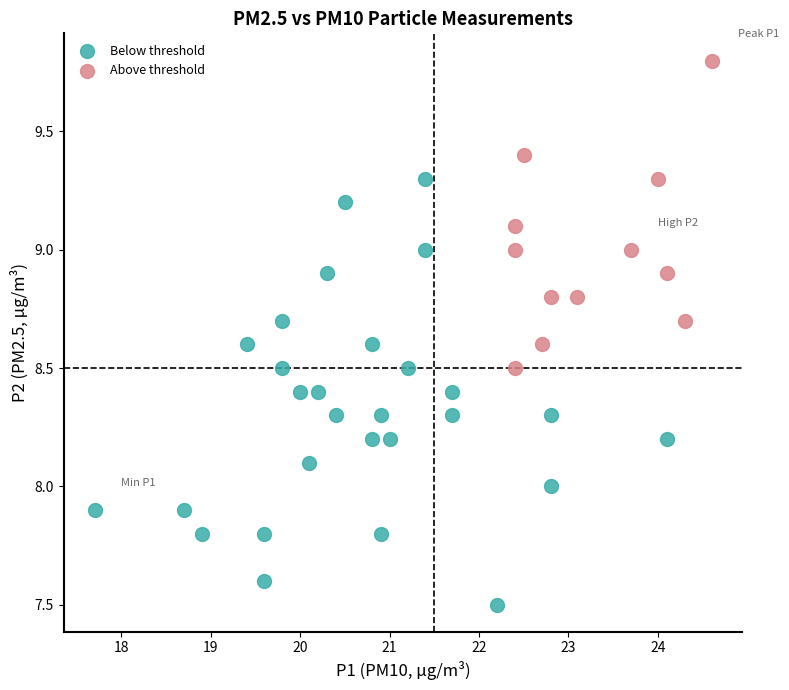

Which series reaches the minimum Y coordinate?

Below threshold